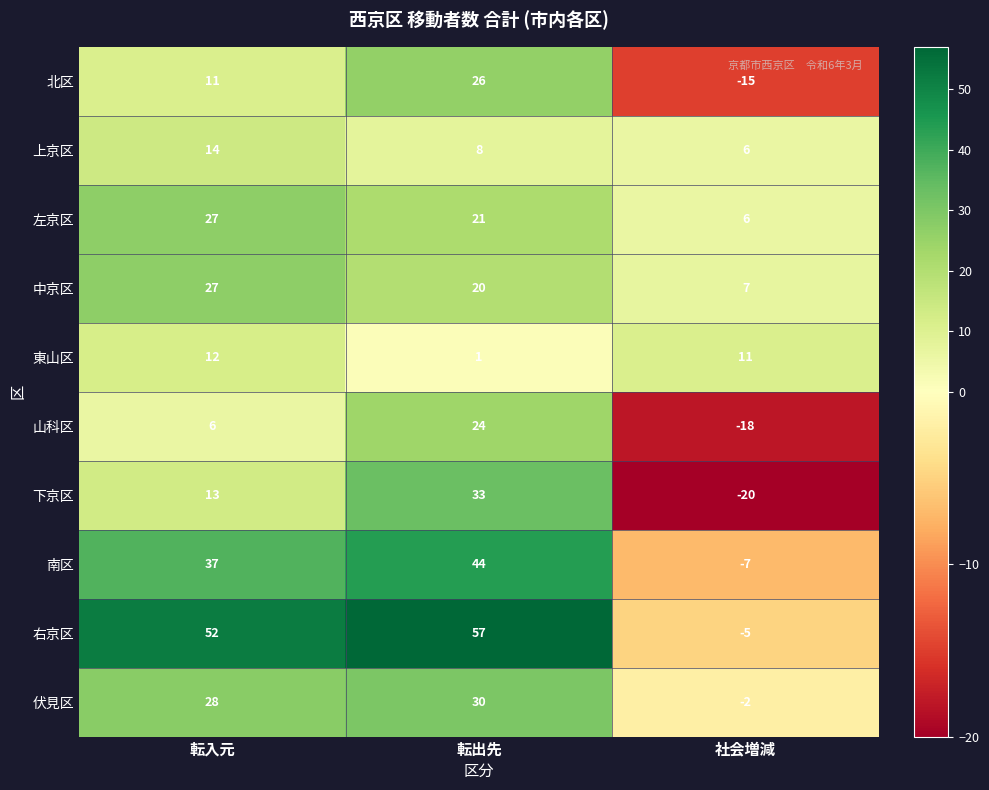

What is the spread (max minus min) of values at 社会増減?

31